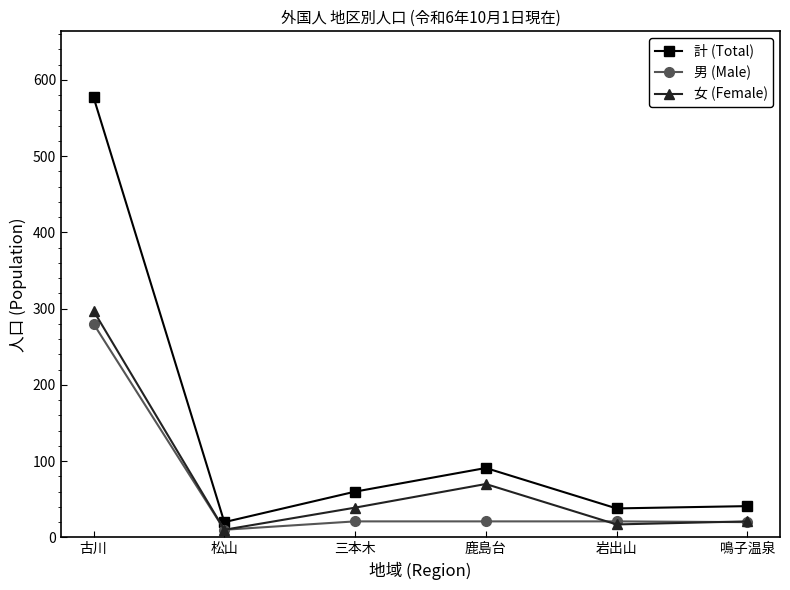

What is the spread (max minus min) of values at 三本木?

39